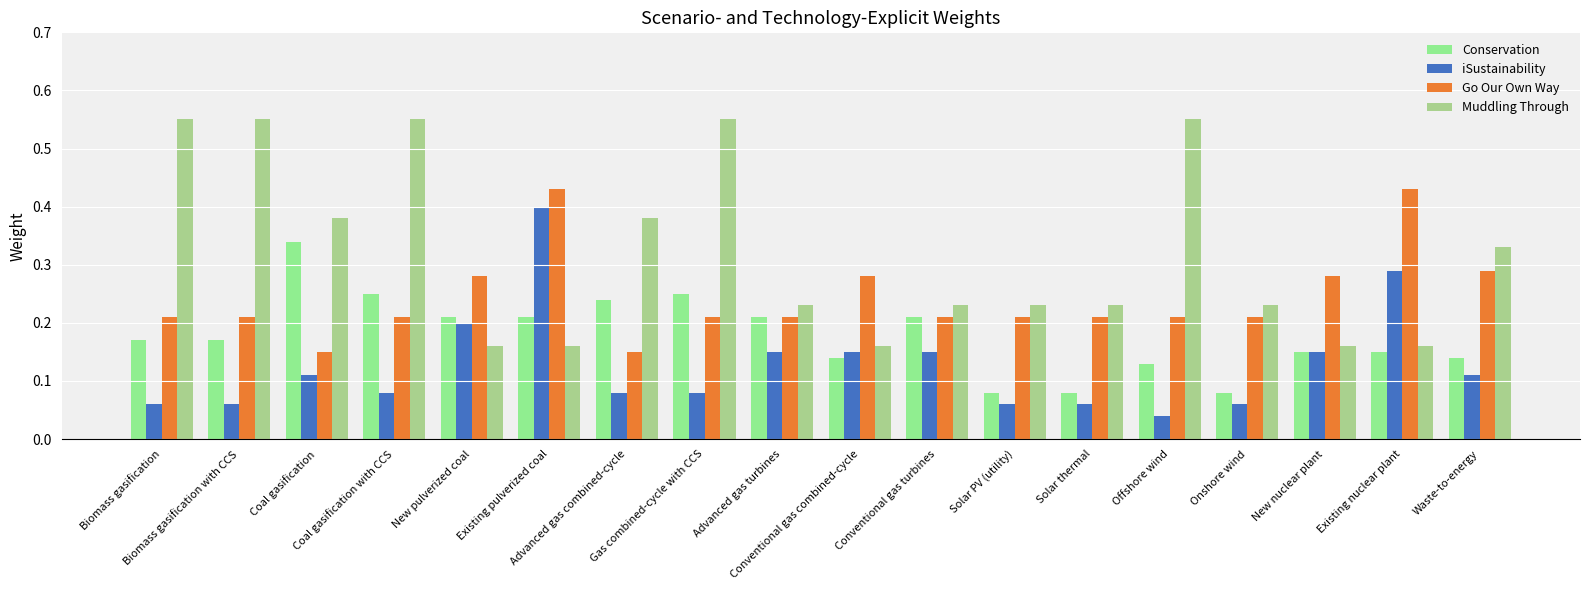

Are the bars horizontal?

No